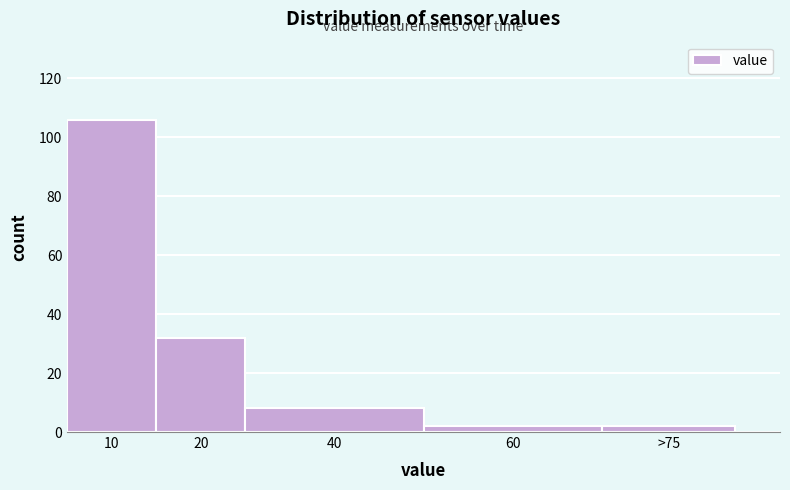

Reading left to right, what are all the values shown in this chart?

10=106	20=32	40=8	60=2	>75=2